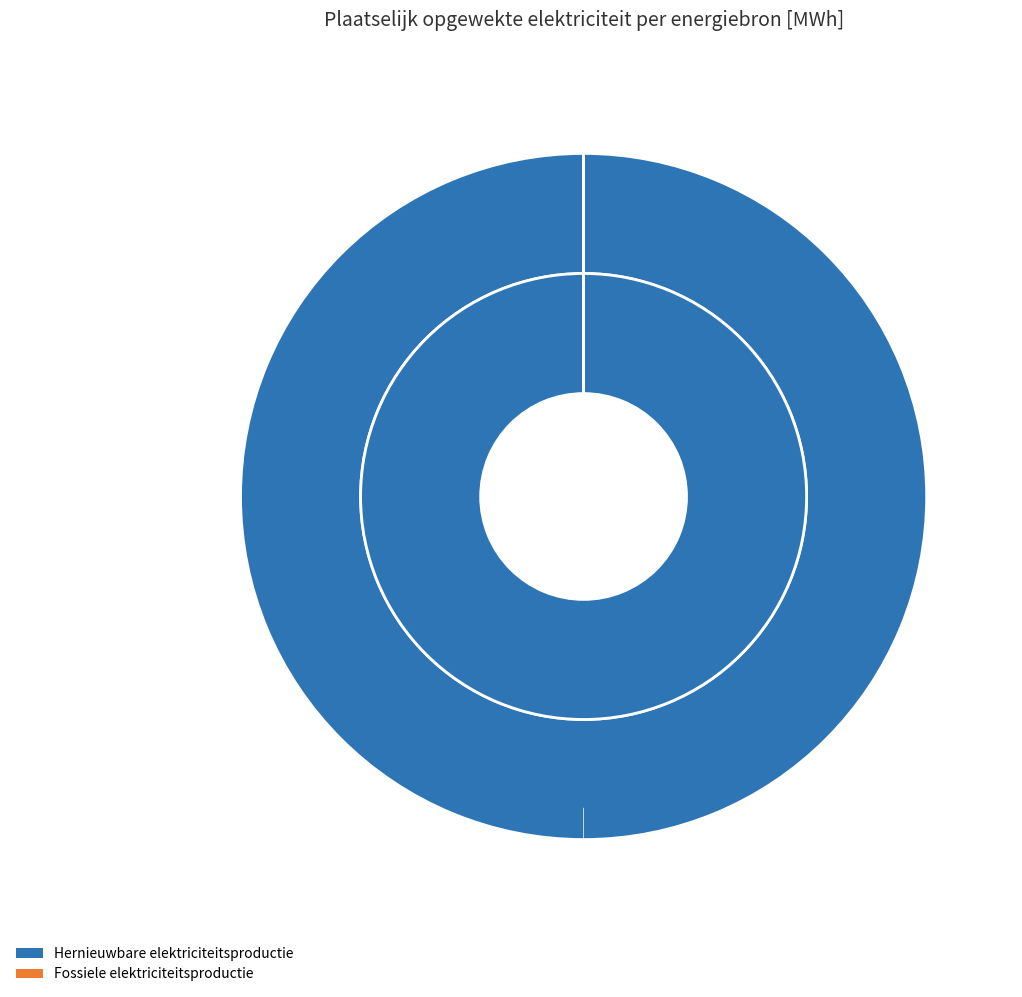

How many slices are in this pie chart?

6